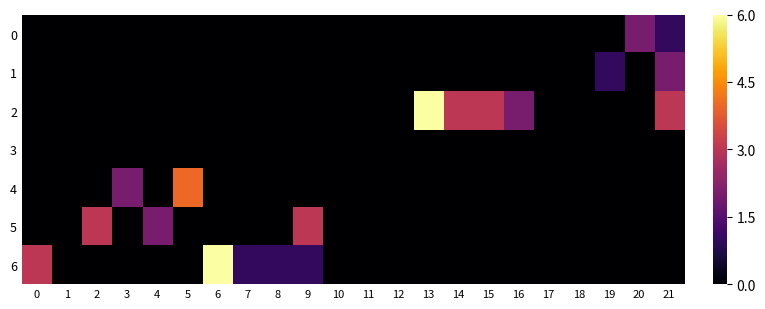

Rank the series at 21 from lowest to highest value.

3, 4, 5, 6, 0, 1, 2